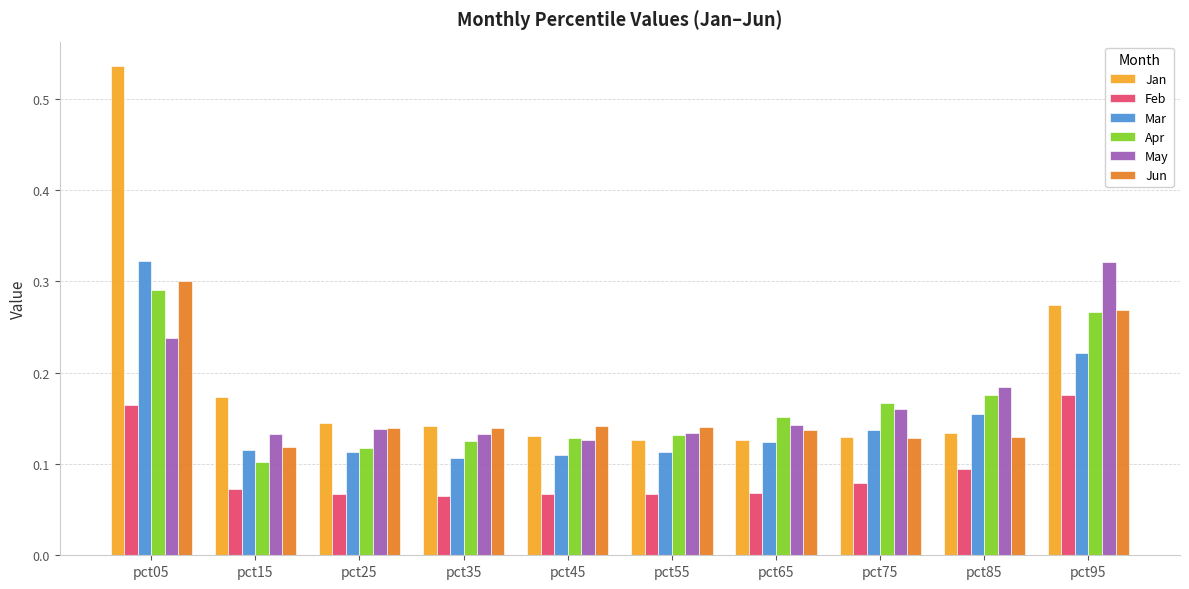

Which category has the highest value in the Apr series?

pct05